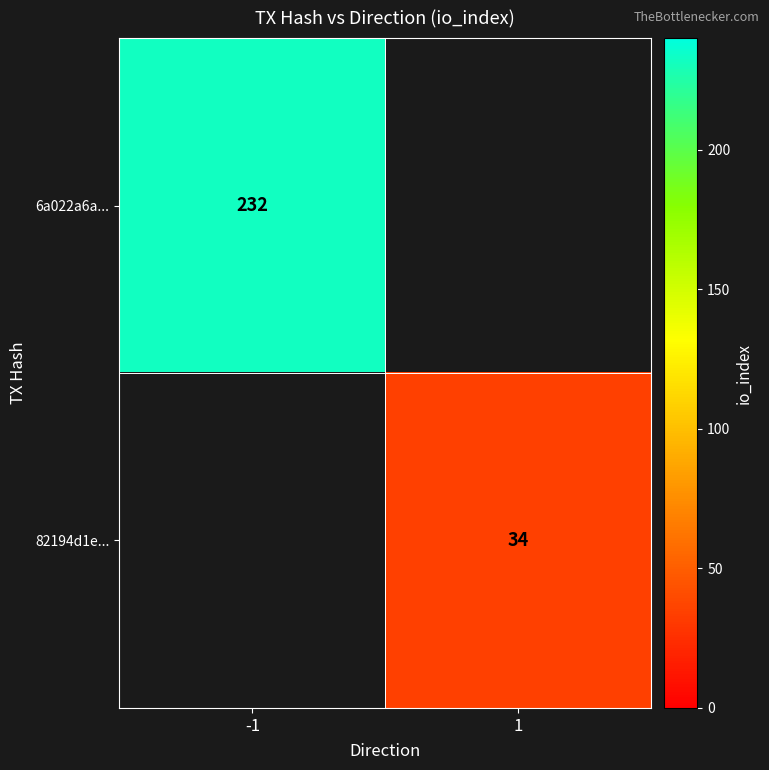

Is it true that 6a022a6a... equals 331 at -1?

False